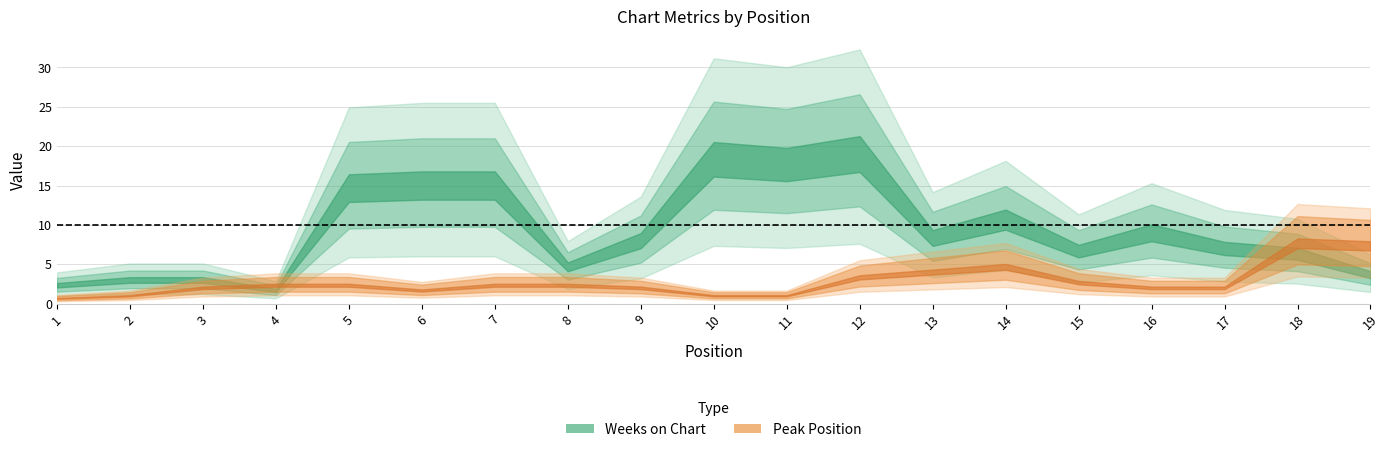

Does the chart have visible grid lines?

Yes